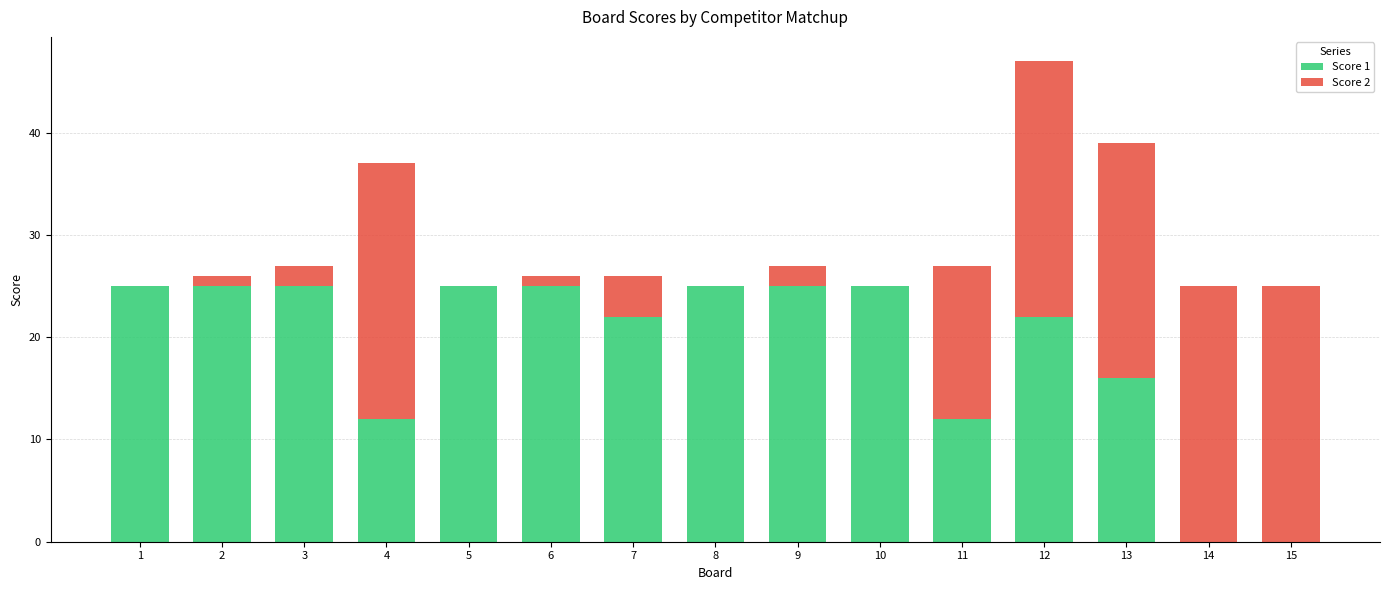

What is the total value across all series at 8?

25